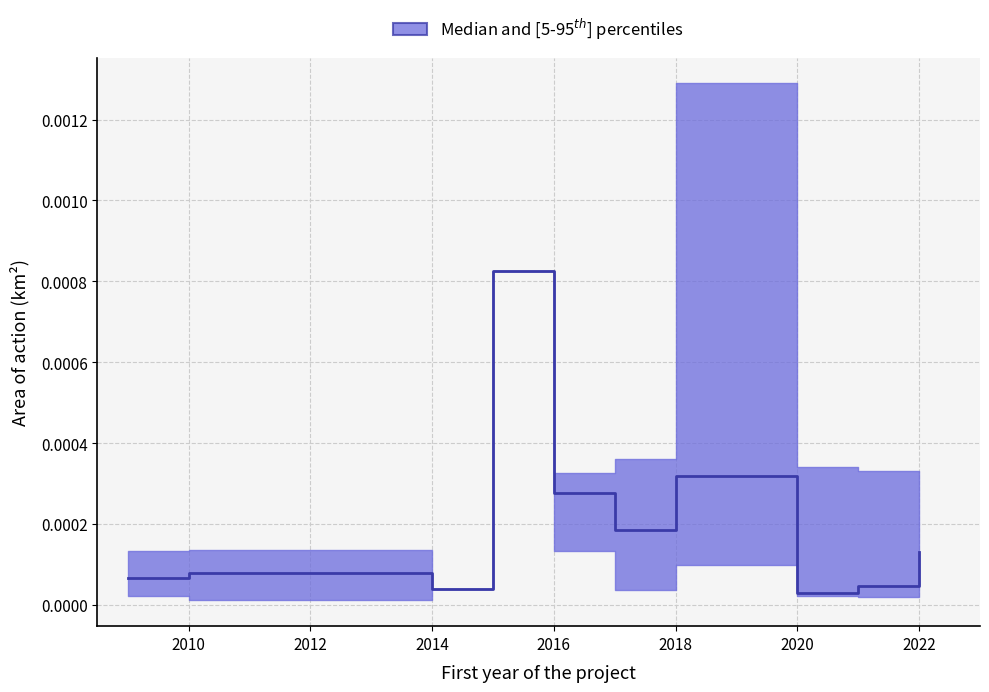

Which label corresponds to the smallest value in the chart?

2010